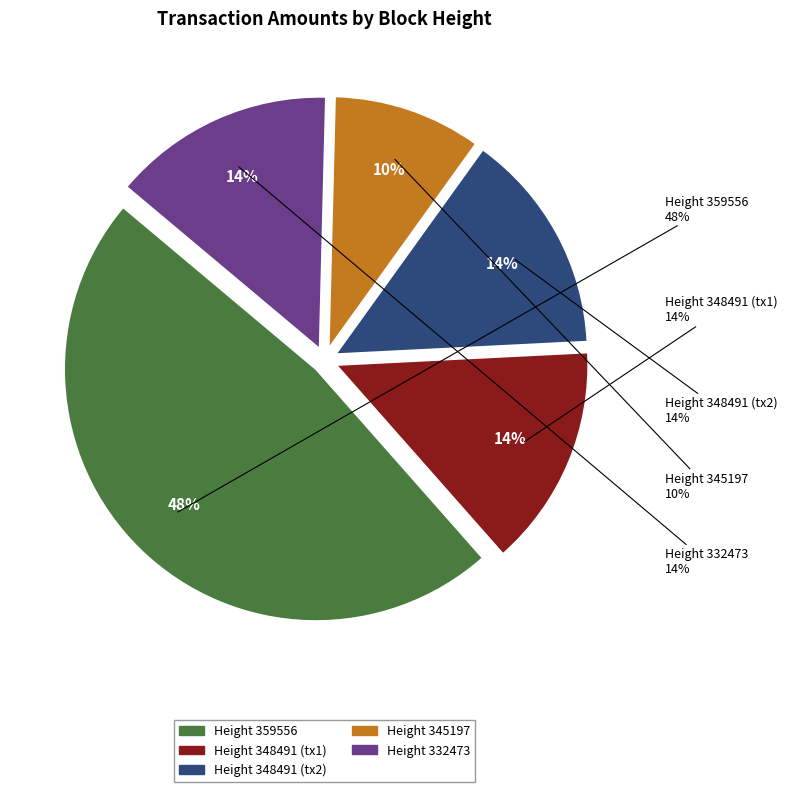

The 345197 slice represents 23% of the pie. True or false?

False